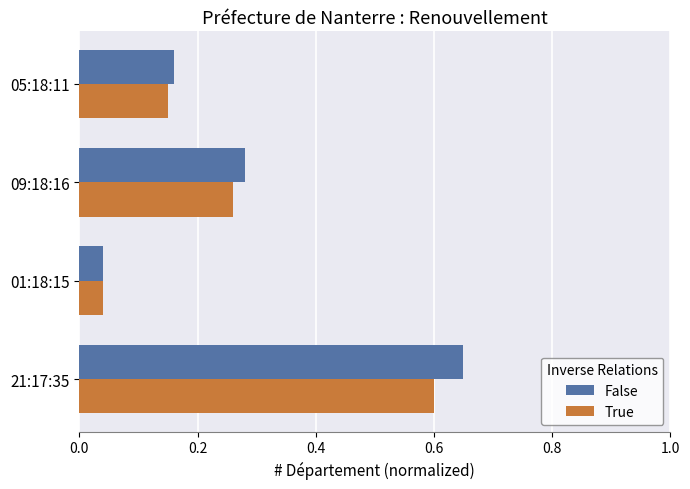

Is it true that True equals 0.6 at 21:17:35?

True